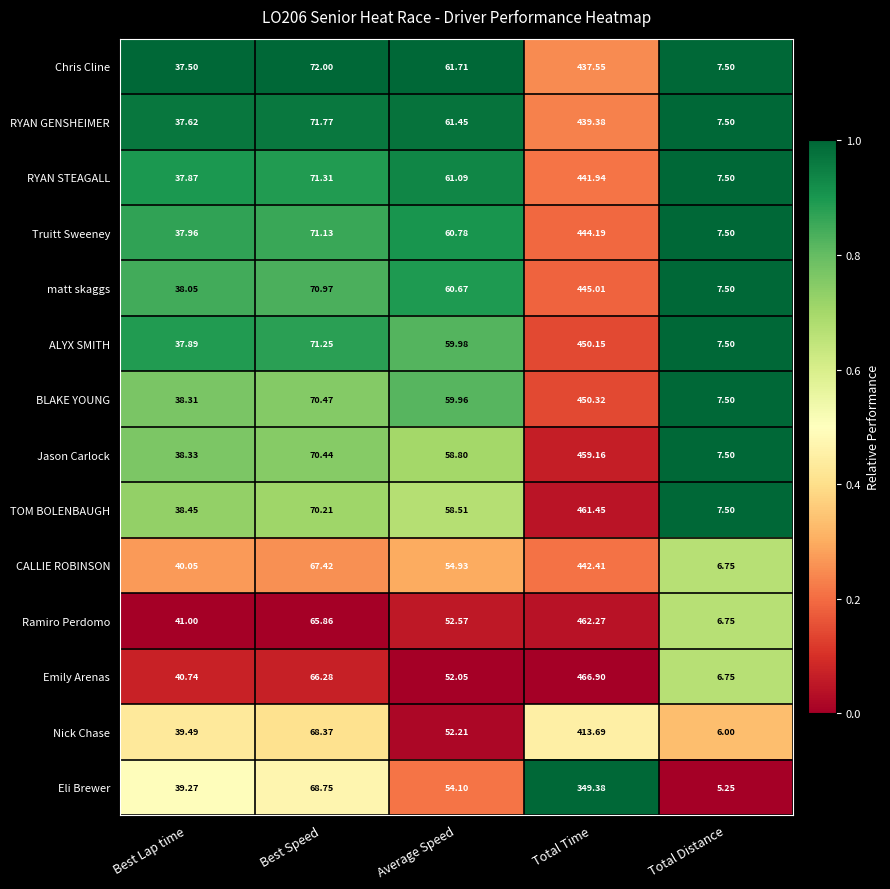

List the labels in order of Truitt Sweeney value, largest first.

Total Time, Best Speed, Average Speed, Best Lap time, Total Distance